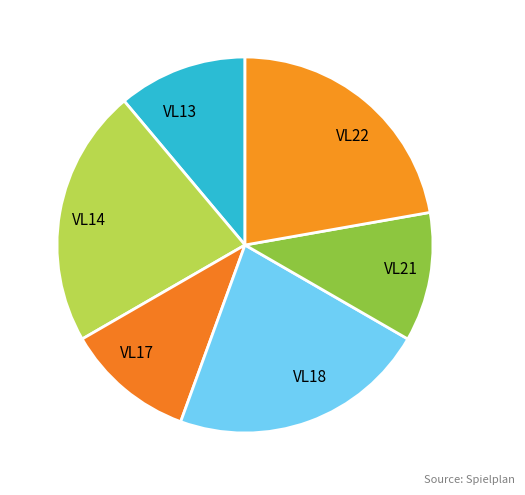

Count the number of slices in the pie.

6